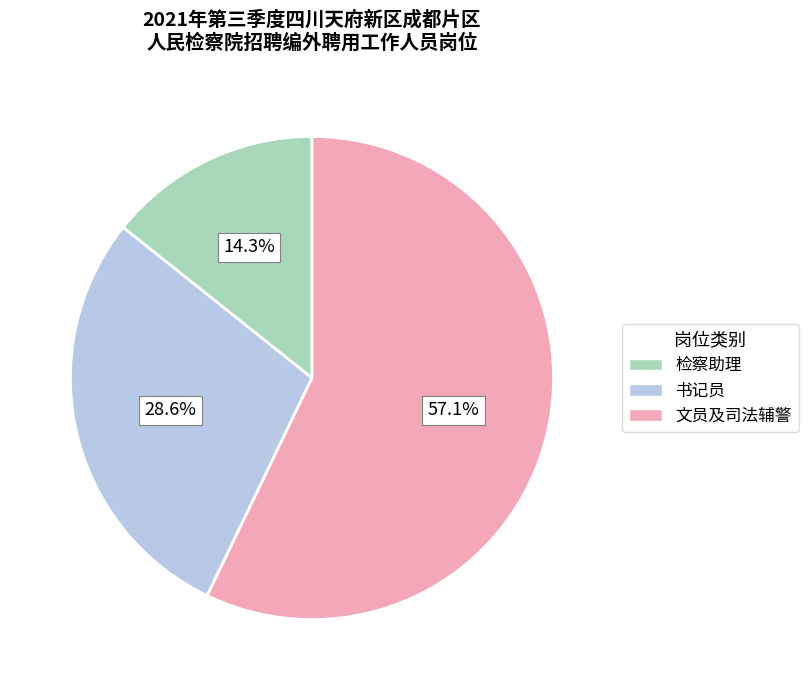

Does 文员及司法辅警 represent more than half of the total?

Yes